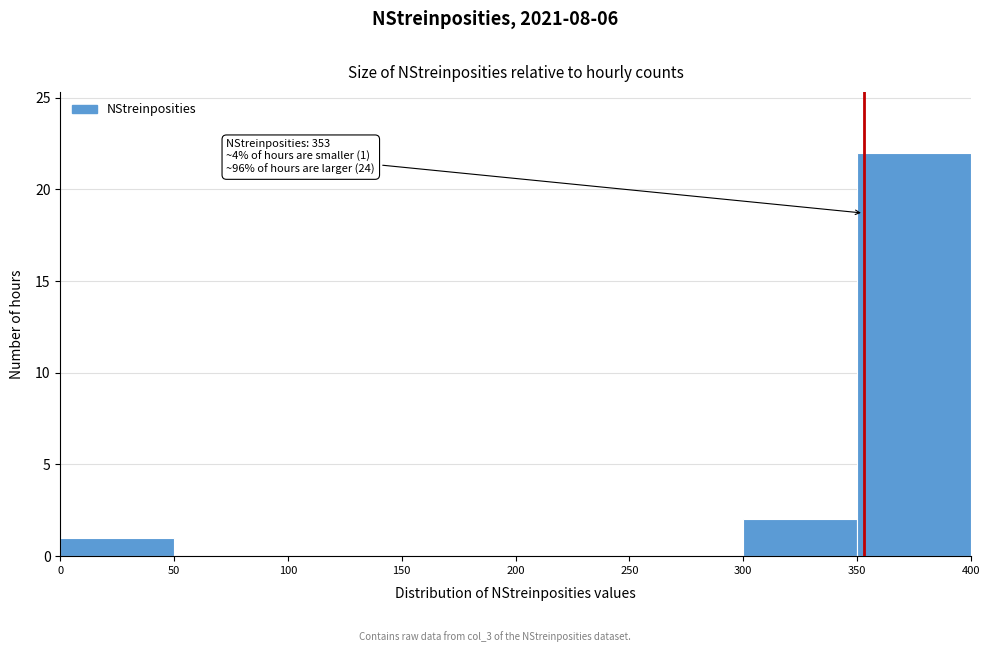

Which range on the x-axis has the tallest bar?

350 to 400